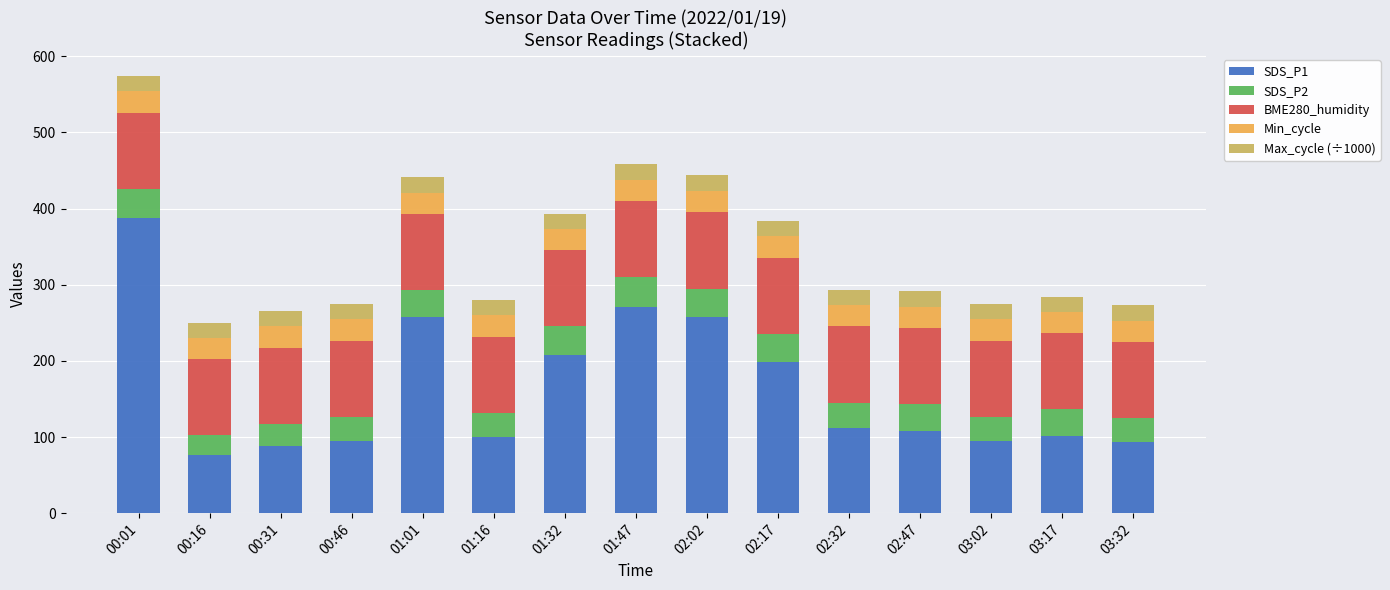

Which category has the highest value in the SDS_P1 series?

00:01